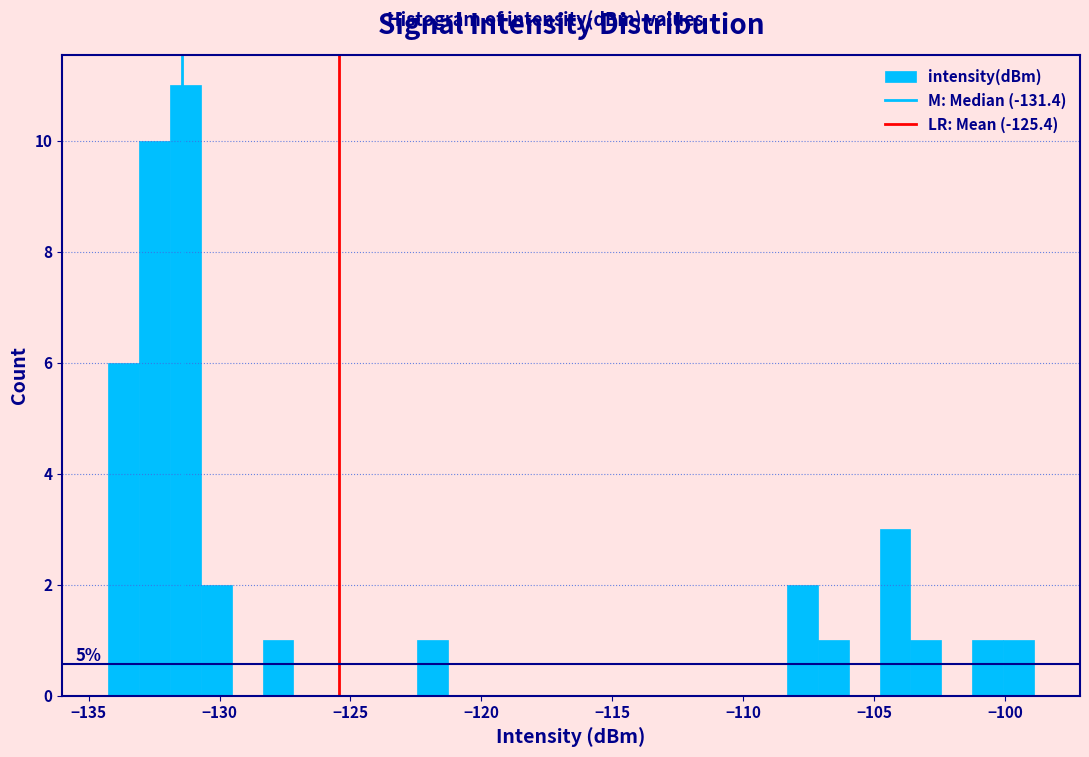

Around what value on the x-axis is the tallest bar? Give the approximate position of its centre, as read against the axis.

-131.5